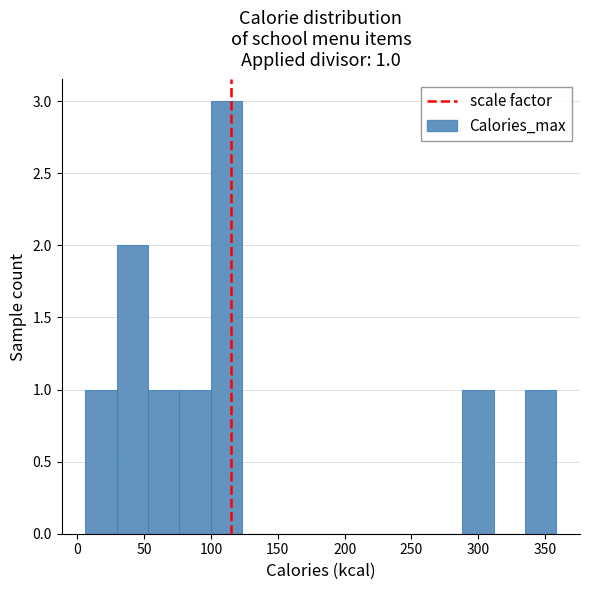

Which range on the x-axis has the tallest bar?

100 to 125